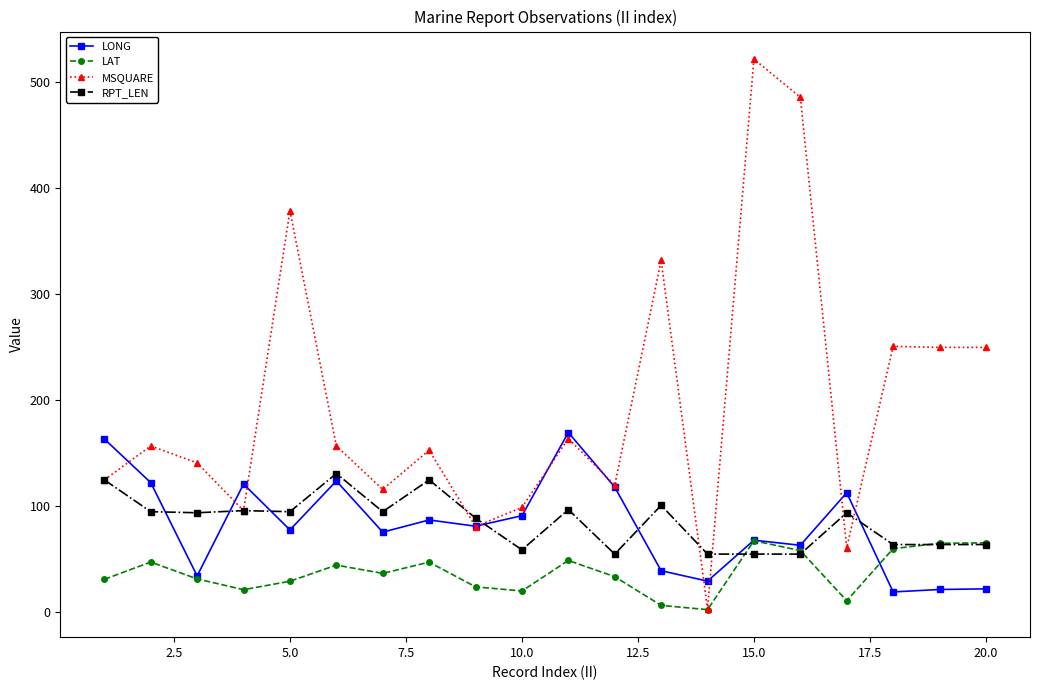

What is the value of the LONG point at the 15th from the left?

68.1